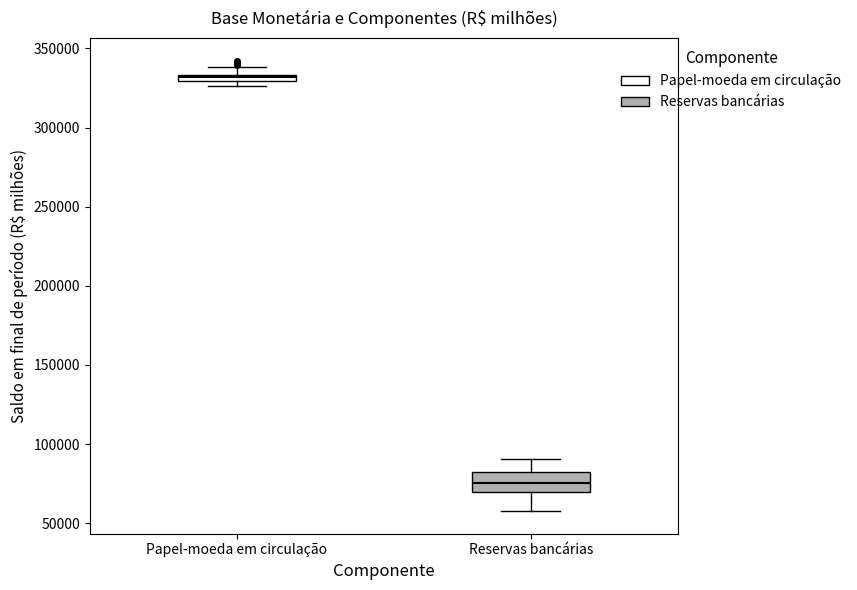

Which box has the lowest median line?

Reservas bancárias